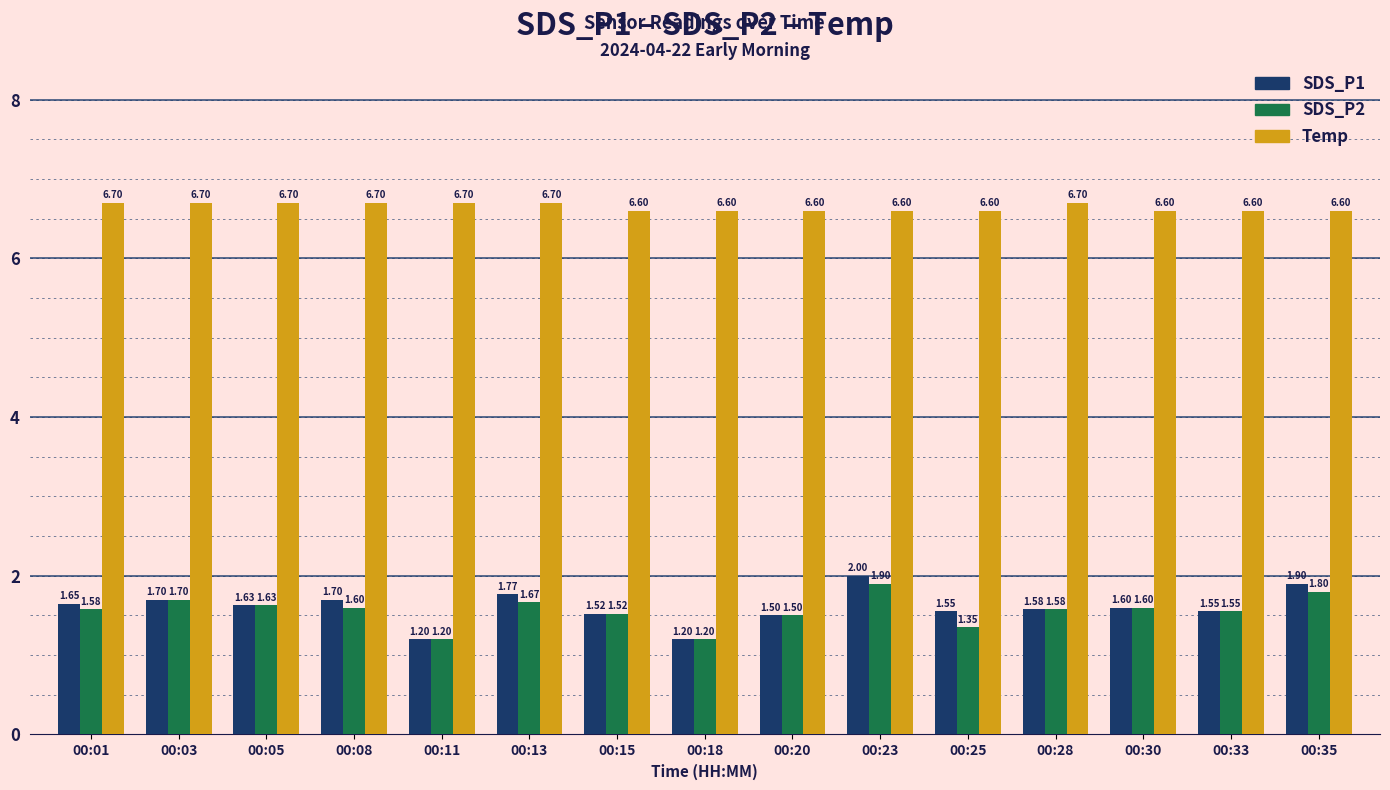

Does the chart contain stacked bars?

No